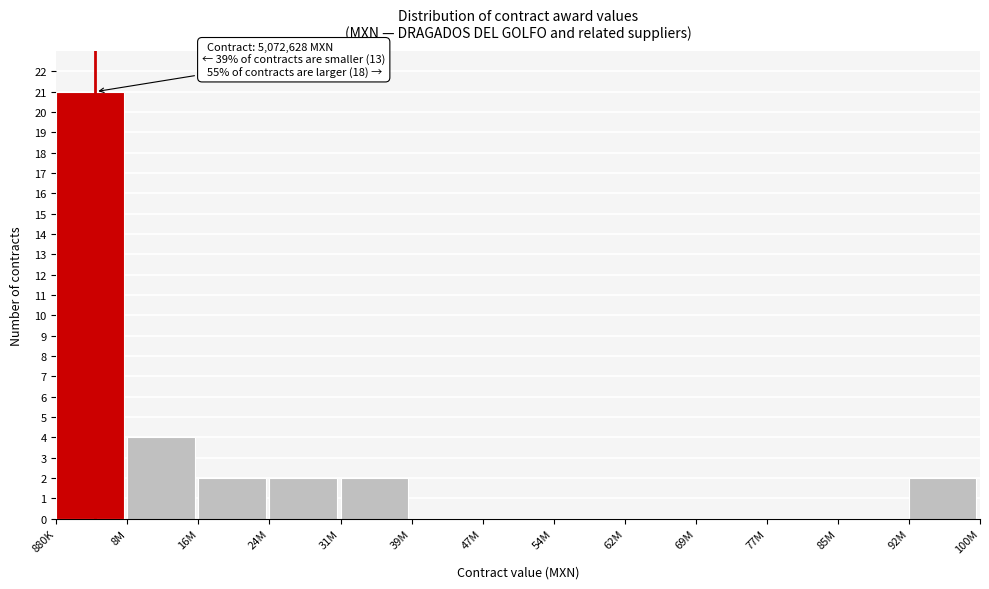

Reading left to right, list all the values displayed in this chart.

880K=21	8M=4	16M=2	24M=2	31M=2	39M=0	47M=0	54M=0	62M=0	69M=0	77M=0	85M=0	92M=2